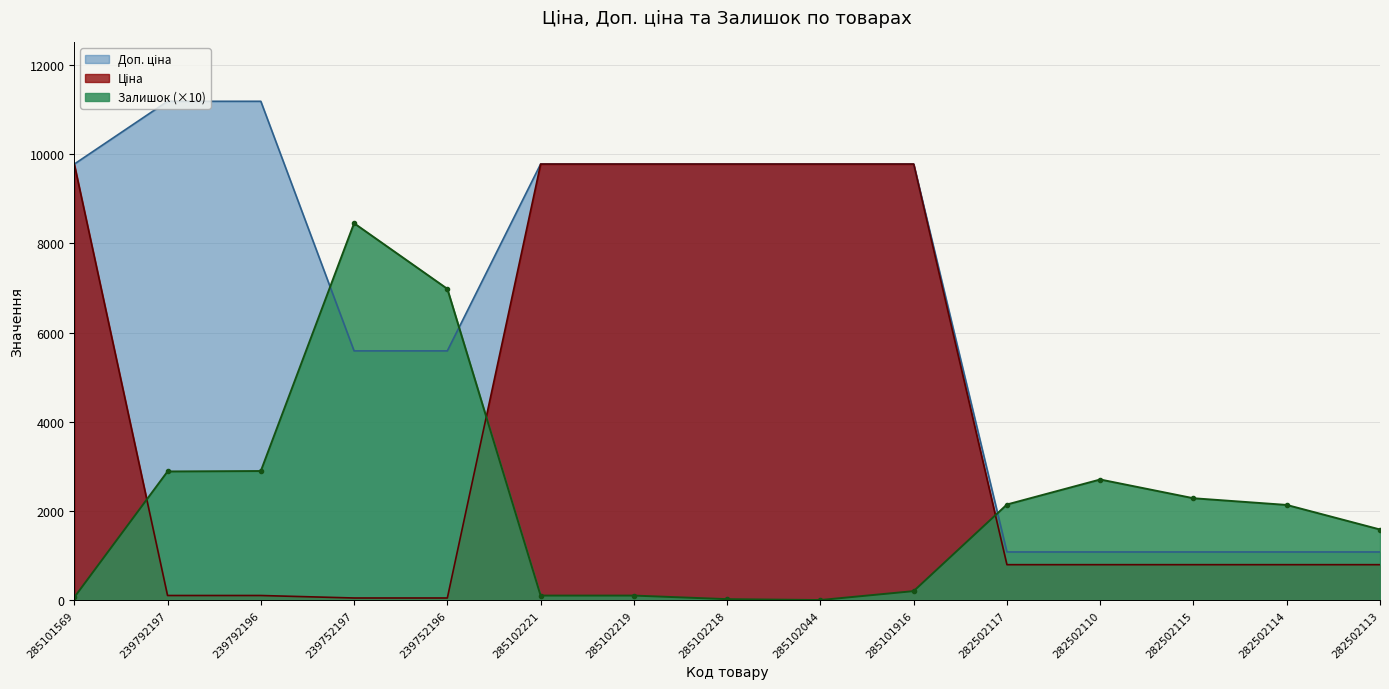

How many intersections are there between Доп. ціна and Залишок?

3